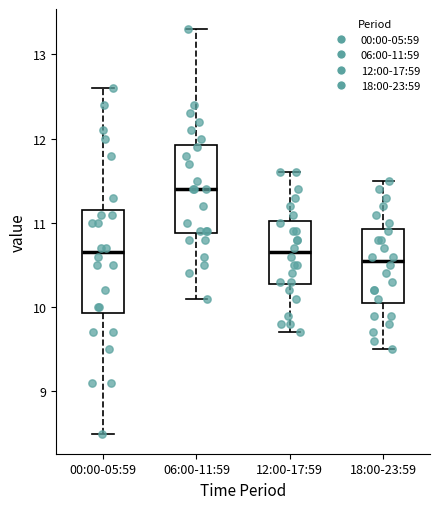

Which box is the tallest, from its lower edge to its upper edge?

00:00-05:59